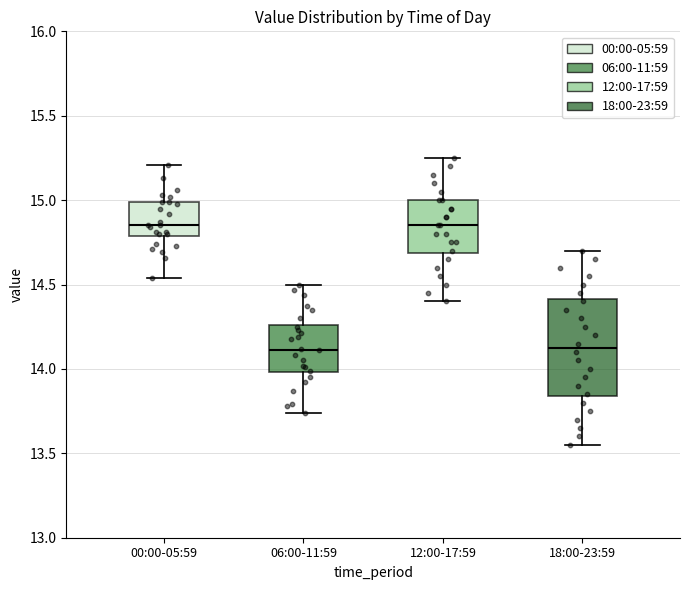

Reading left to right, read every box against the y-axis: the position of its median line, the range the box covers, and the ends of its whiskers. The values are not printed on the chart, so give them approximately, as read against the axis.

00:00-05:59: median 14.85, box 14.80 to 15.00, whiskers 14.55 to 15.20
06:00-11:59: median 14.10, box 14.00 to 14.25, whiskers 13.75 to 14.50
12:00-17:59: median 14.85, box 14.70 to 15.00, whiskers 14.40 to 15.25
18:00-23:59: median 14.15, box 13.85 to 14.40, whiskers 13.55 to 14.70